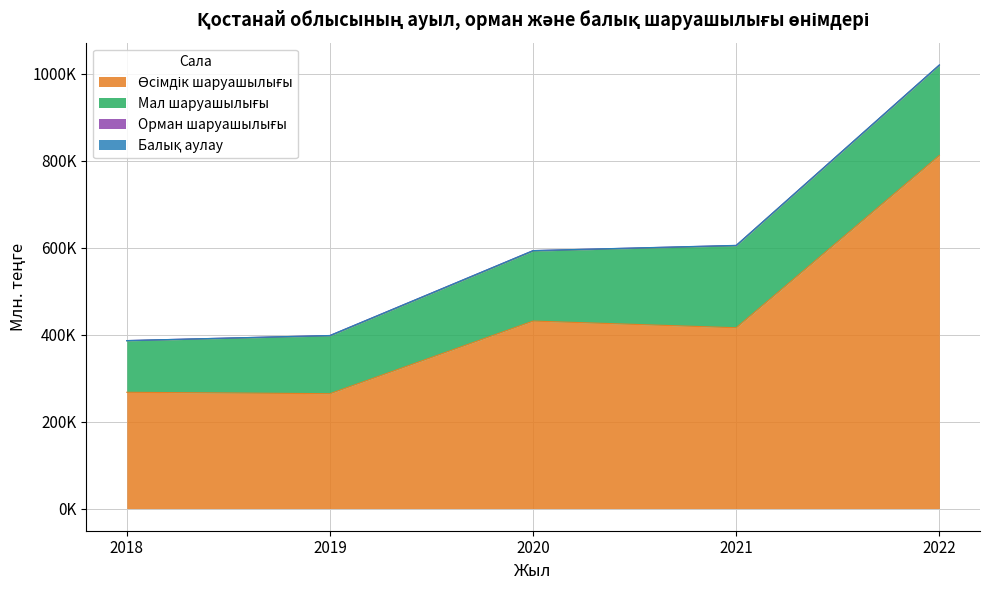

How many values in the Мал шаруашылығы series are below 160750?

2